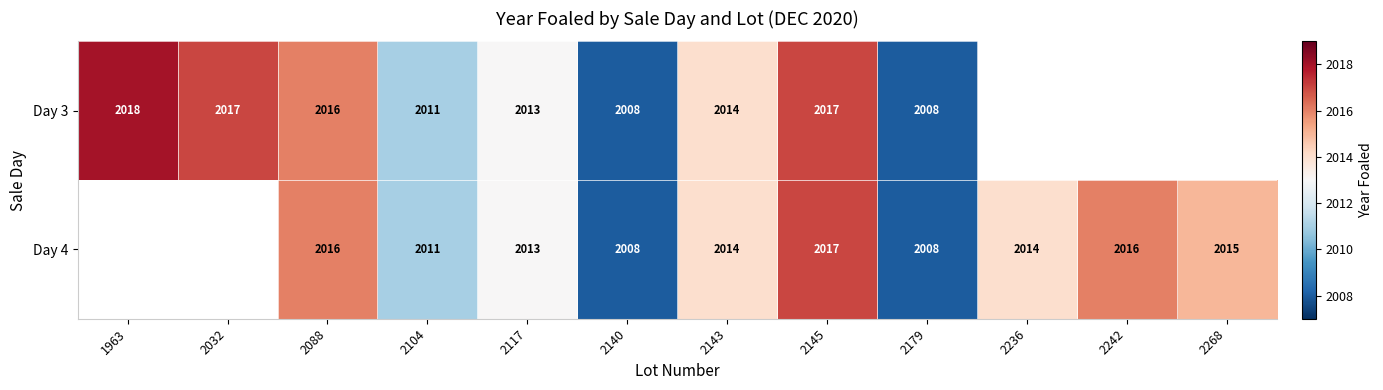

What is the sum of the Day 4 values at 2140 and 2088?

4024